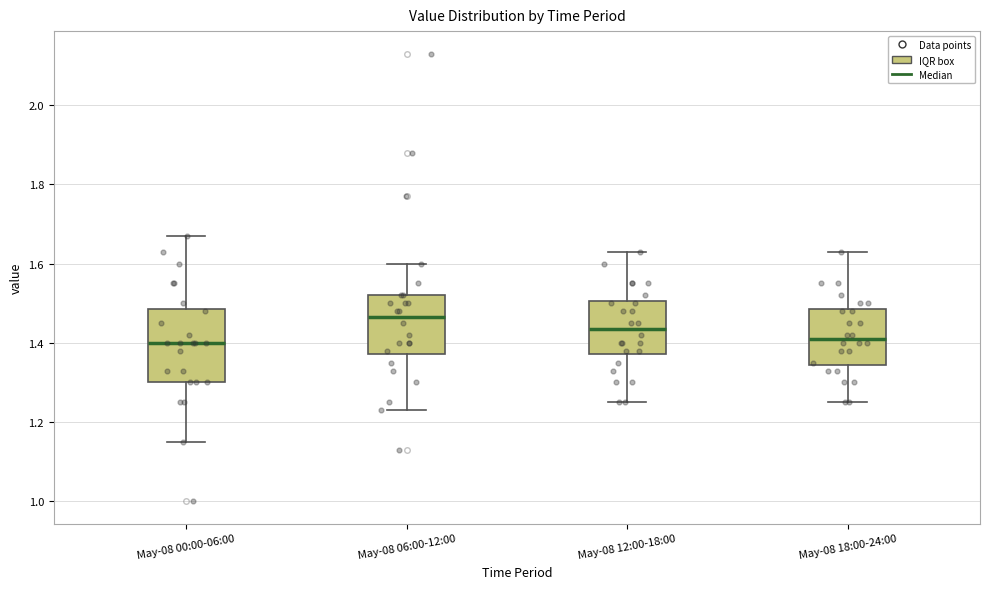

Which box has the highest median line?

May-08 06:00-12:00